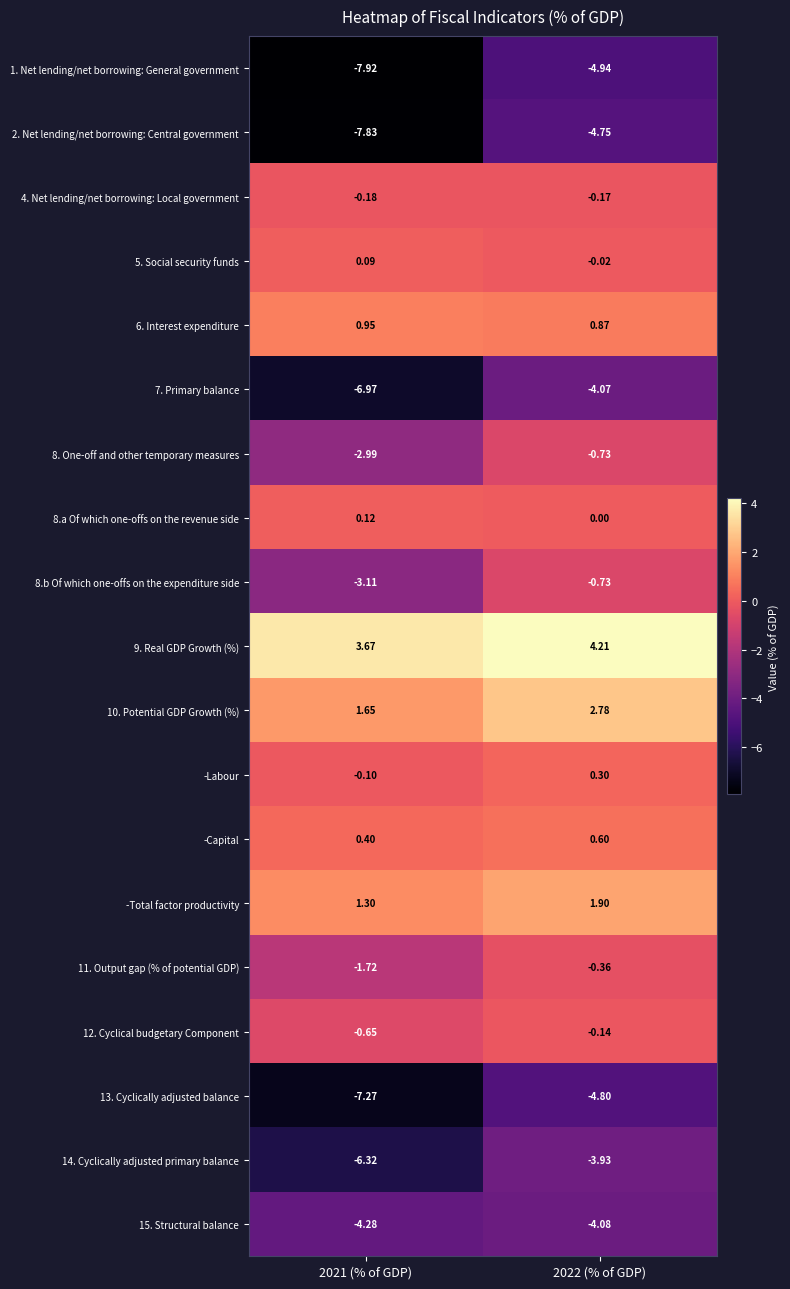

Is the value of -Total factor productivity at 2022 (% of GDP) greater than the value of 9. Real GDP Growth (%) at 2021 (% of GDP)?

No